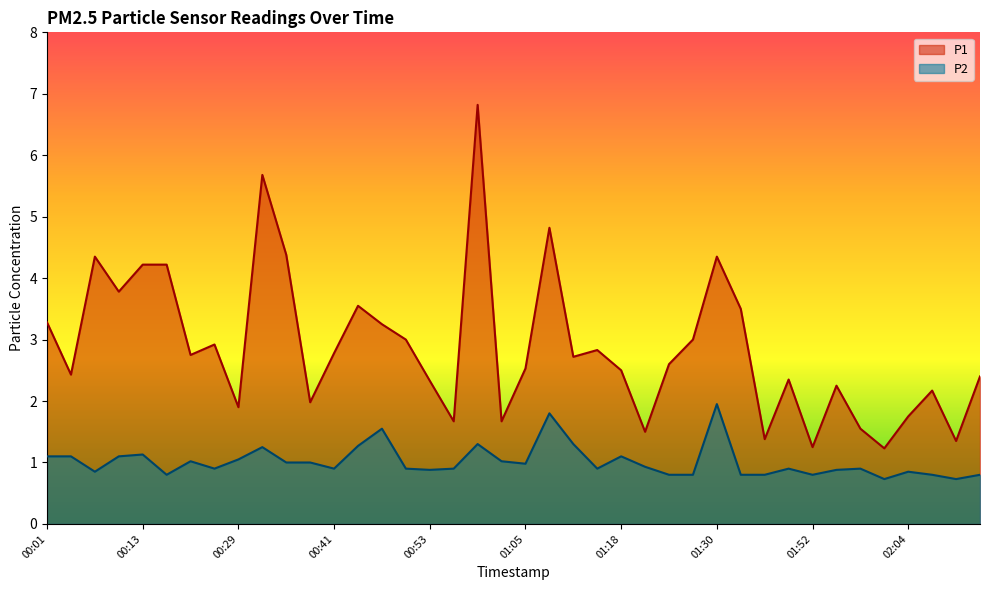

Does the chart display data point markers on the line(s)?

No